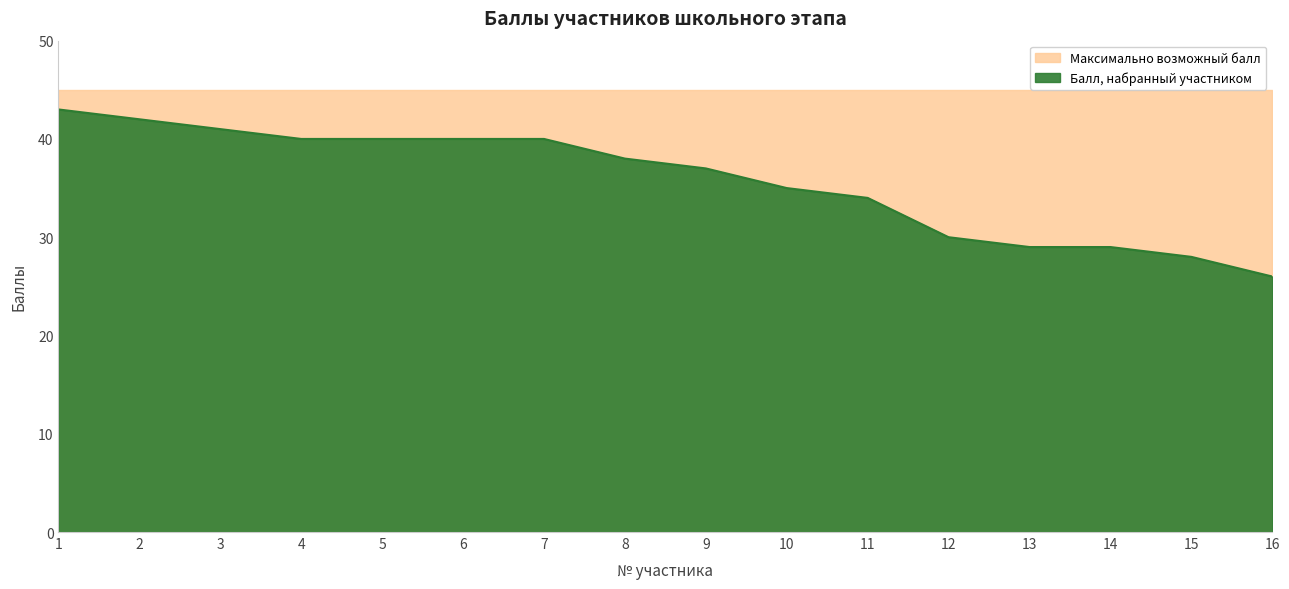

True or false: the data has more than 0 interior local peaks.

False